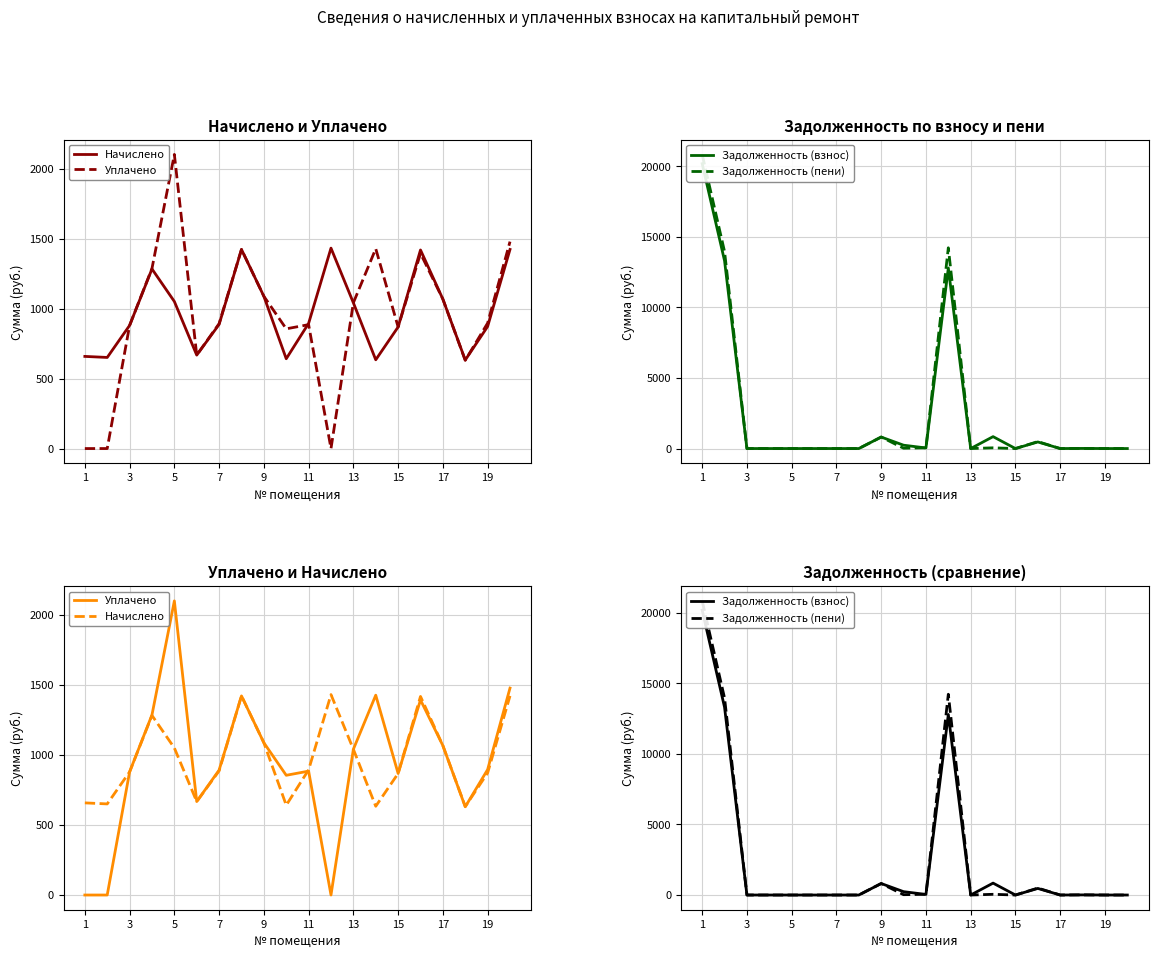

At which category is the sum across all series the highest?

1